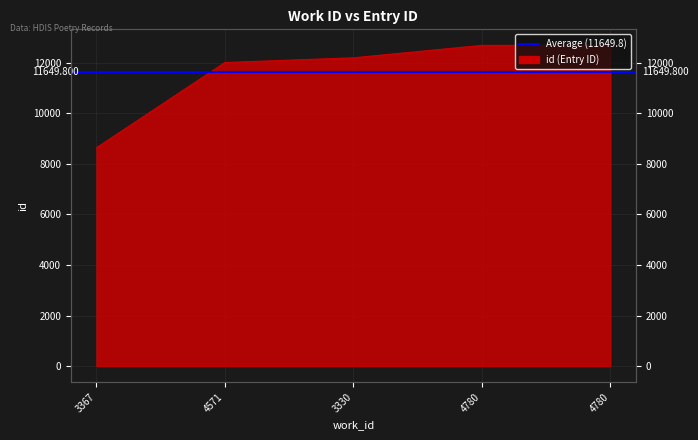

The value at 4780 is 12694. True or false?

True